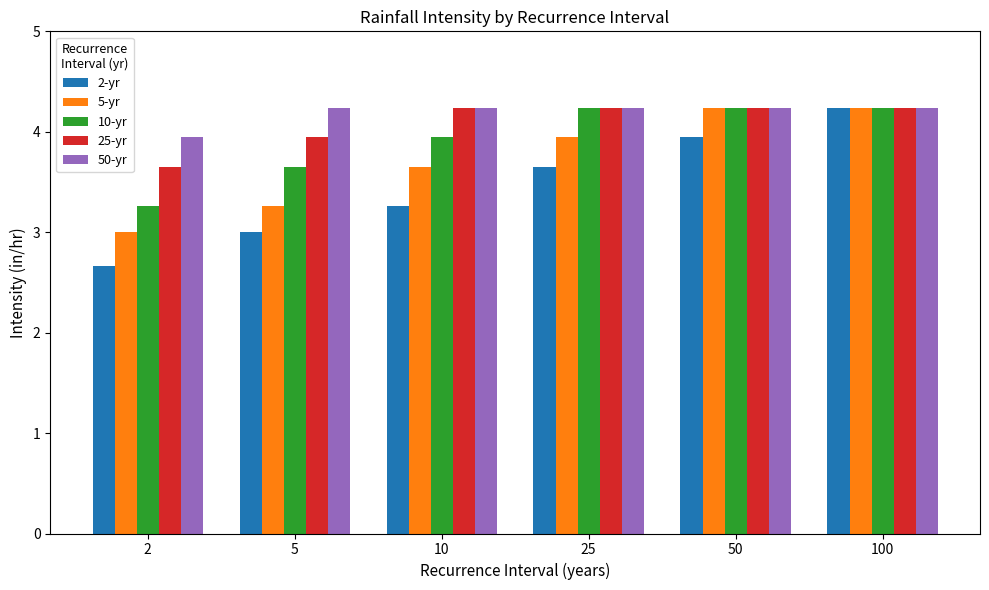

Reading left to right, transcribe all the data shown in this chart.

2-yr: 2=2.7	5=3.0	10=3.3	25=3.6	50=3.9	100=4.2
5-yr: 2=3.0	5=3.3	10=3.6	25=3.9	50=4.2	100=4.2
10-yr: 2=3.3	5=3.6	10=3.9	25=4.2	50=4.2	100=4.2
25-yr: 2=3.6	5=3.9	10=4.2	25=4.2	50=4.2	100=4.2
50-yr: 2=3.9	5=4.2	10=4.2	25=4.2	50=4.2	100=4.2